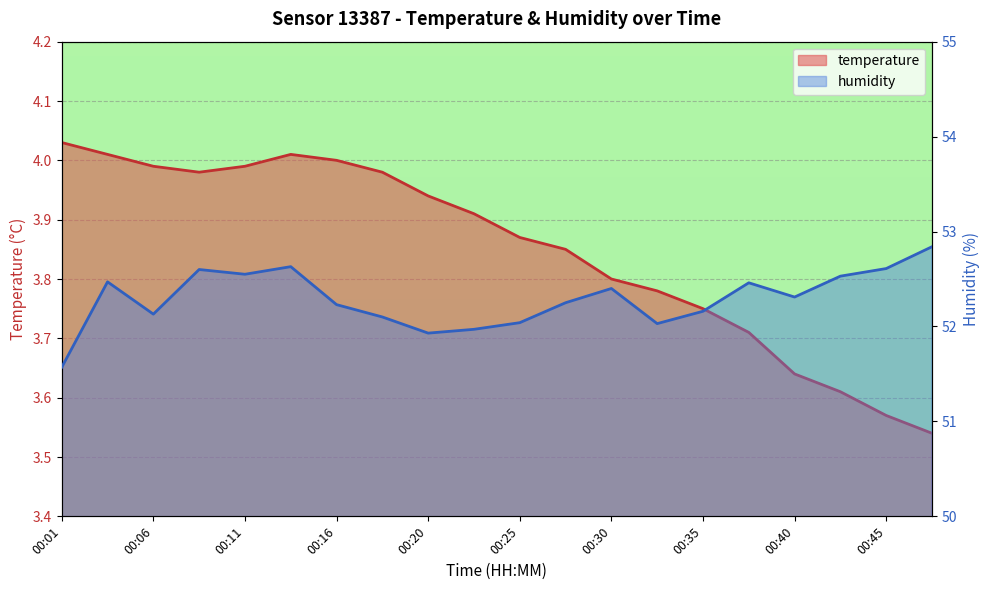

At which label is temperature closest to 3?

00:47